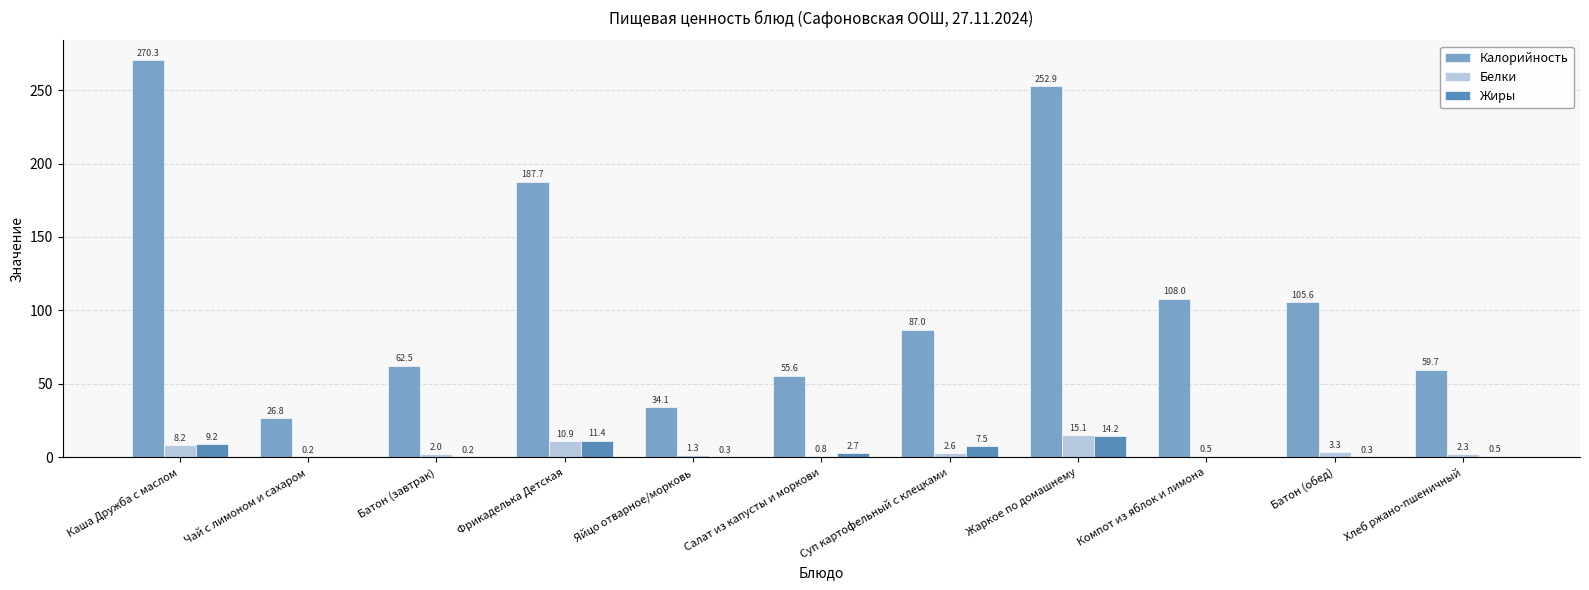

What is the total value across all series at Чай с лимоном и сахаром?

27.0